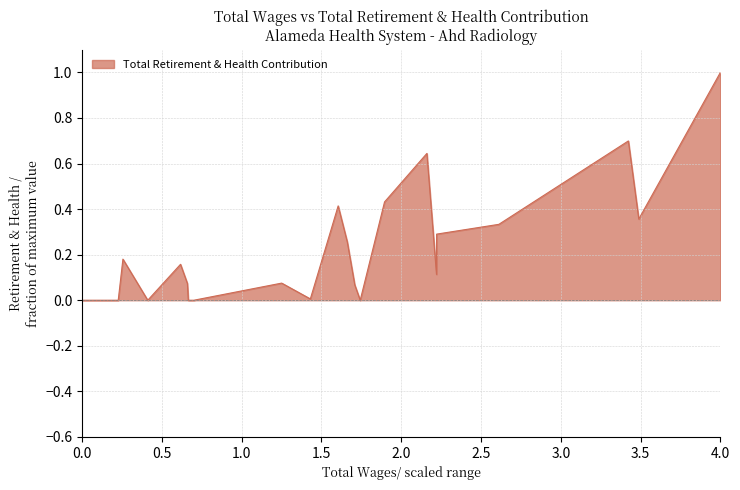

What is the maximum value shown in the chart?

1.0